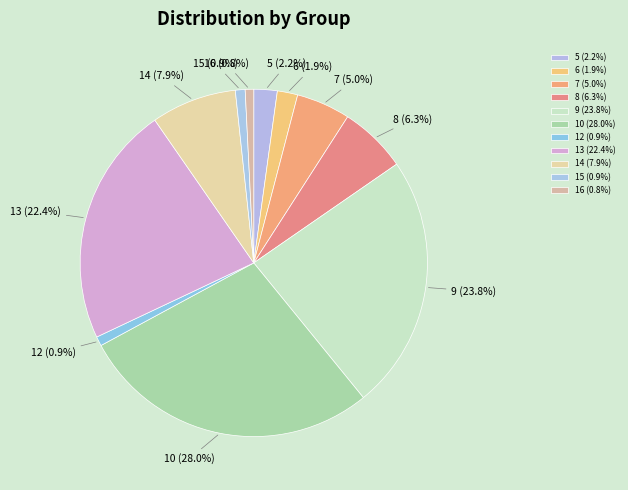

Do 12 (0.9%) and 15 (0.9%) together represent more than half of the pie?

No